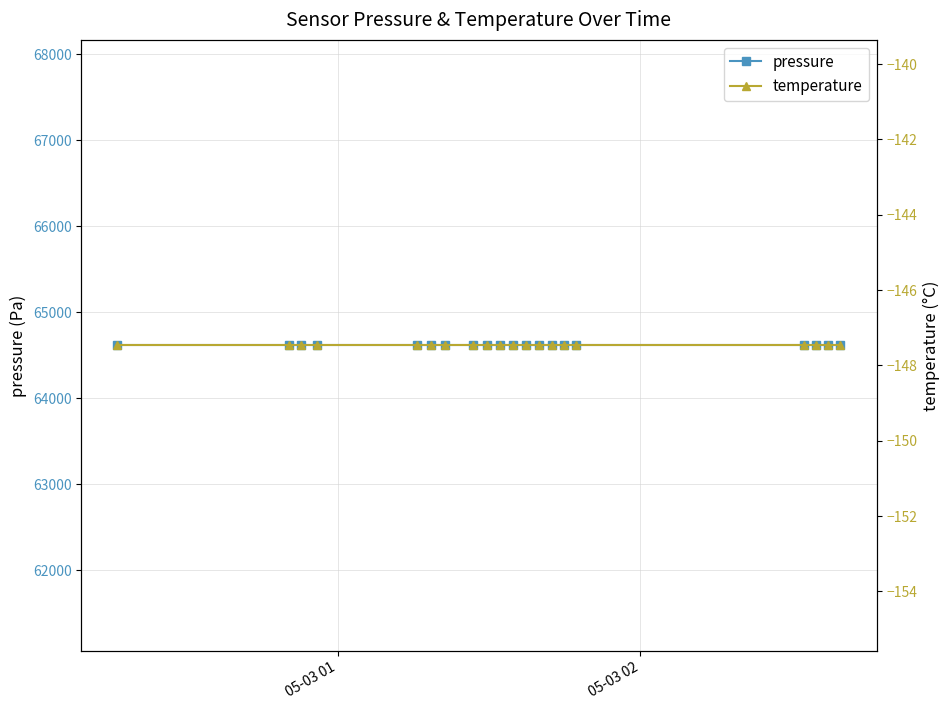

Which series has the largest total across all categories?

pressure